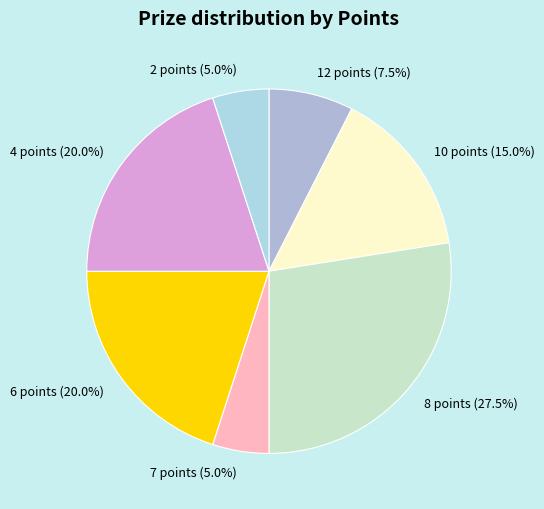

How many slices are in this pie chart?

7